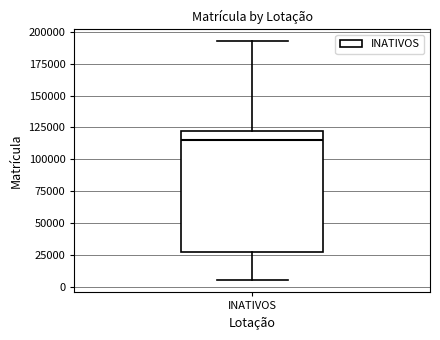

Where is the upper edge of the box for INATIVOS on the y-axis? The values are not printed on the chart, so give them approximately, as read against the axis.

120000